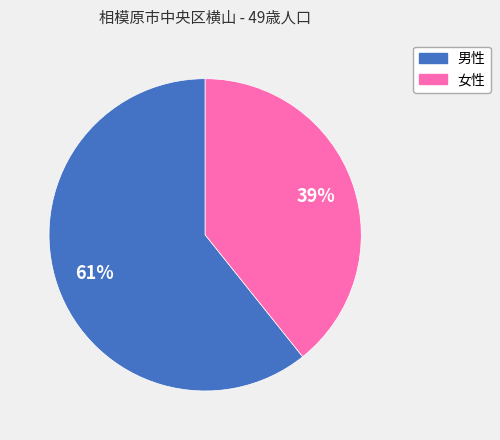

To the nearest percent, what is the average slice percentage?

50%